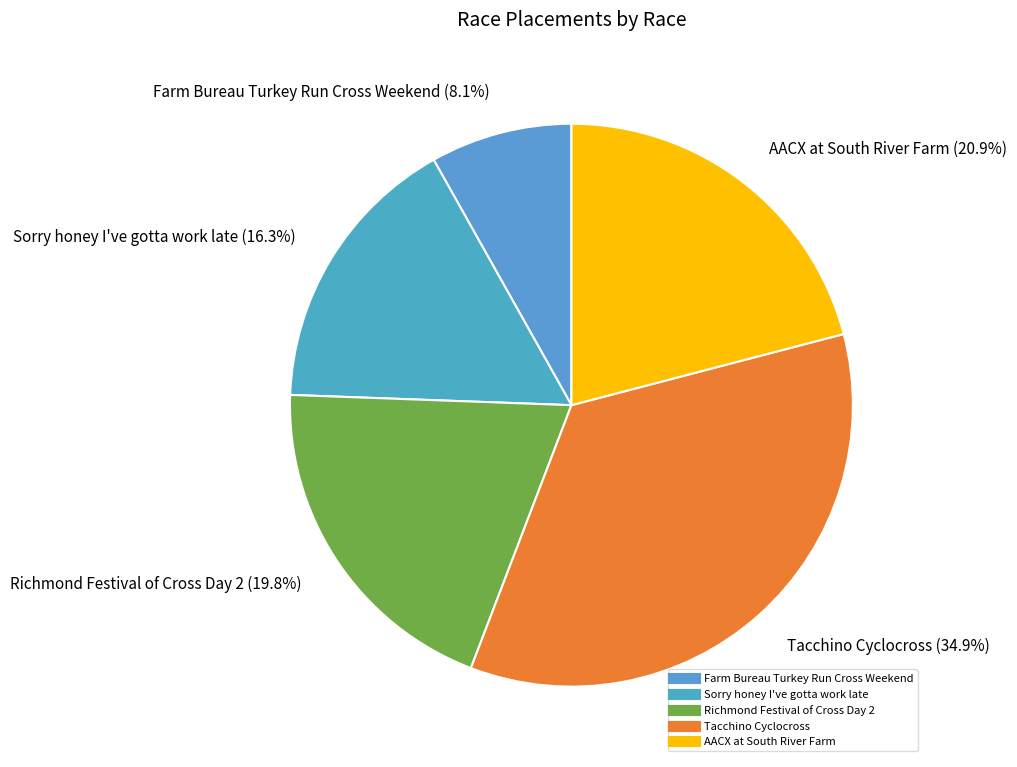

To the nearest percent, what is the difference between the Farm Bureau Turkey Run Cross Weekend and Sorry honey I've gotta work late slice percentages?

8%